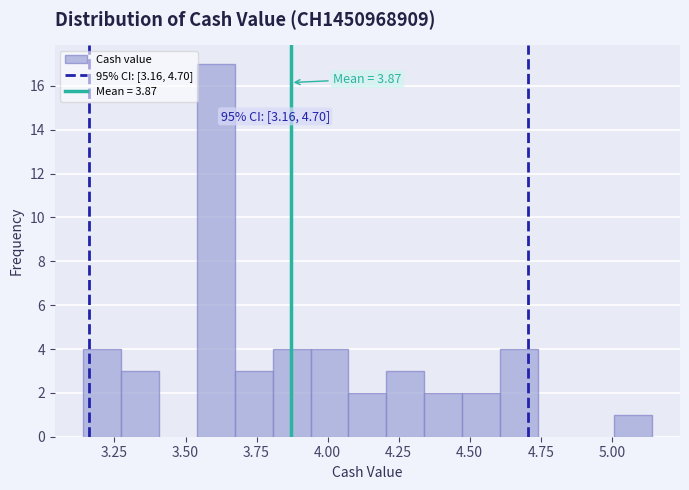

Around what value on the x-axis is the tallest bar? Give the approximate position of its centre, as read against the axis.

3.60